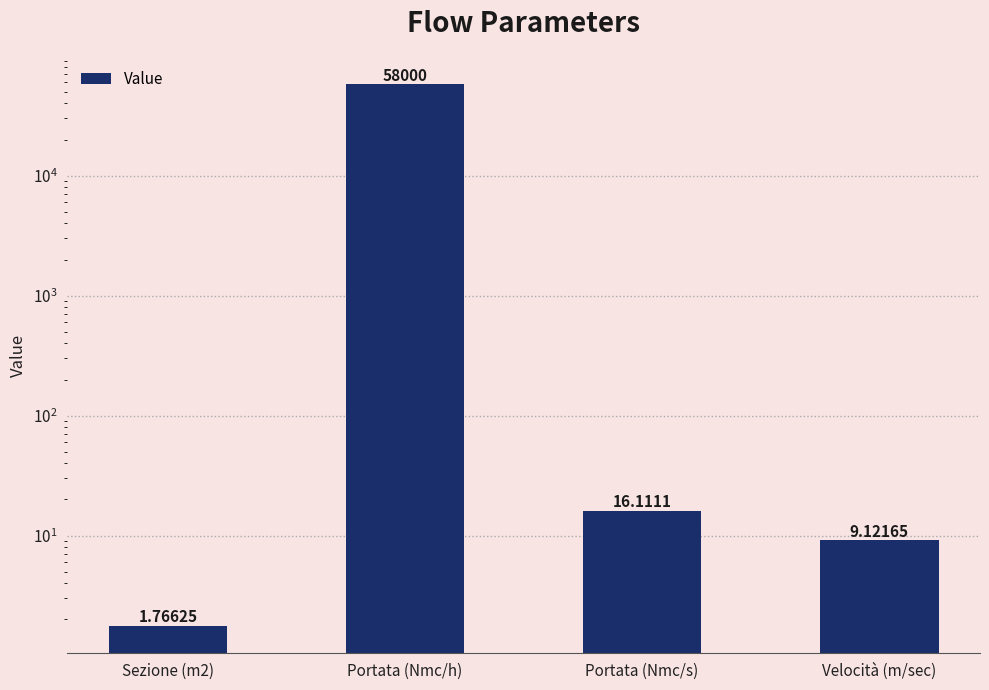

Reading right to left, transcribe all the data shown in this chart.

Velocità (m/sec)=9.1	Portata (Nmc/s)=16.1	Portata (Nmc/h)=58000.0	Sezione (m2)=1.8